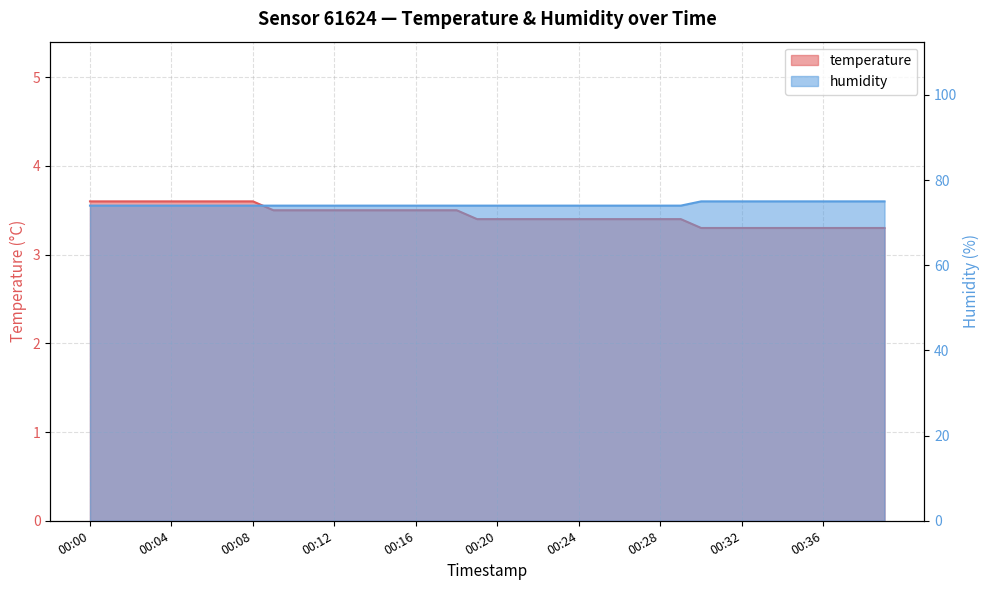

Reading right to left, list all the values displayed in this chart.

temperature: 3.3	3.3	3.3	3.3	3.3	3.3	3.3	3.3	3.3	3.3	3.4	3.4	3.4	3.4	3.4	3.4	3.4	3.4	3.4	3.4	3.4	3.5	3.5	3.5	3.5	3.5	3.5	3.5	3.5	3.5	3.5	3.6	3.6	3.6	3.6	3.6	3.6	3.6	3.6	3.6
humidity: 75.0	75.0	75.0	75.0	75.0	75.0	75.0	75.0	75.0	75.0	74.0	74.0	74.0	74.0	74.0	74.0	74.0	74.0	74.0	74.0	74.0	74.0	74.0	74.0	74.0	74.0	74.0	74.0	74.0	74.0	74.0	74.0	74.0	74.0	74.0	74.0	74.0	74.0	74.0	74.0